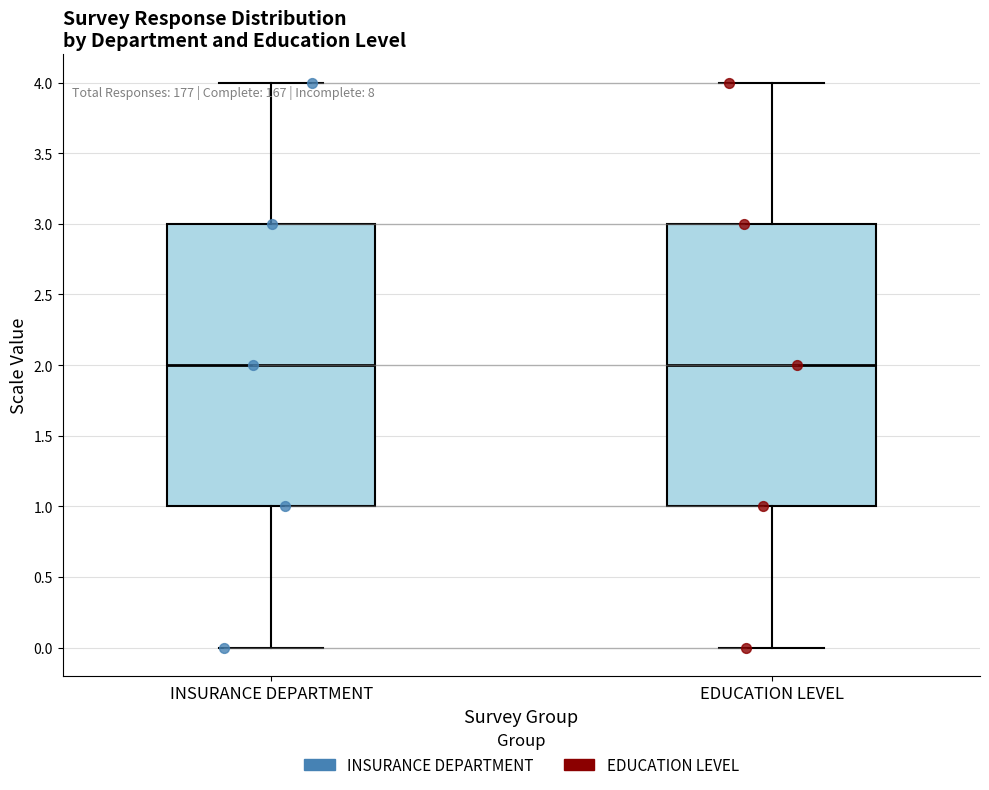

Where does the median line of the box for INSURANCE DEPARTMENT sit on the y-axis? The values are not printed on the chart, so give them approximately, as read against the axis.

2